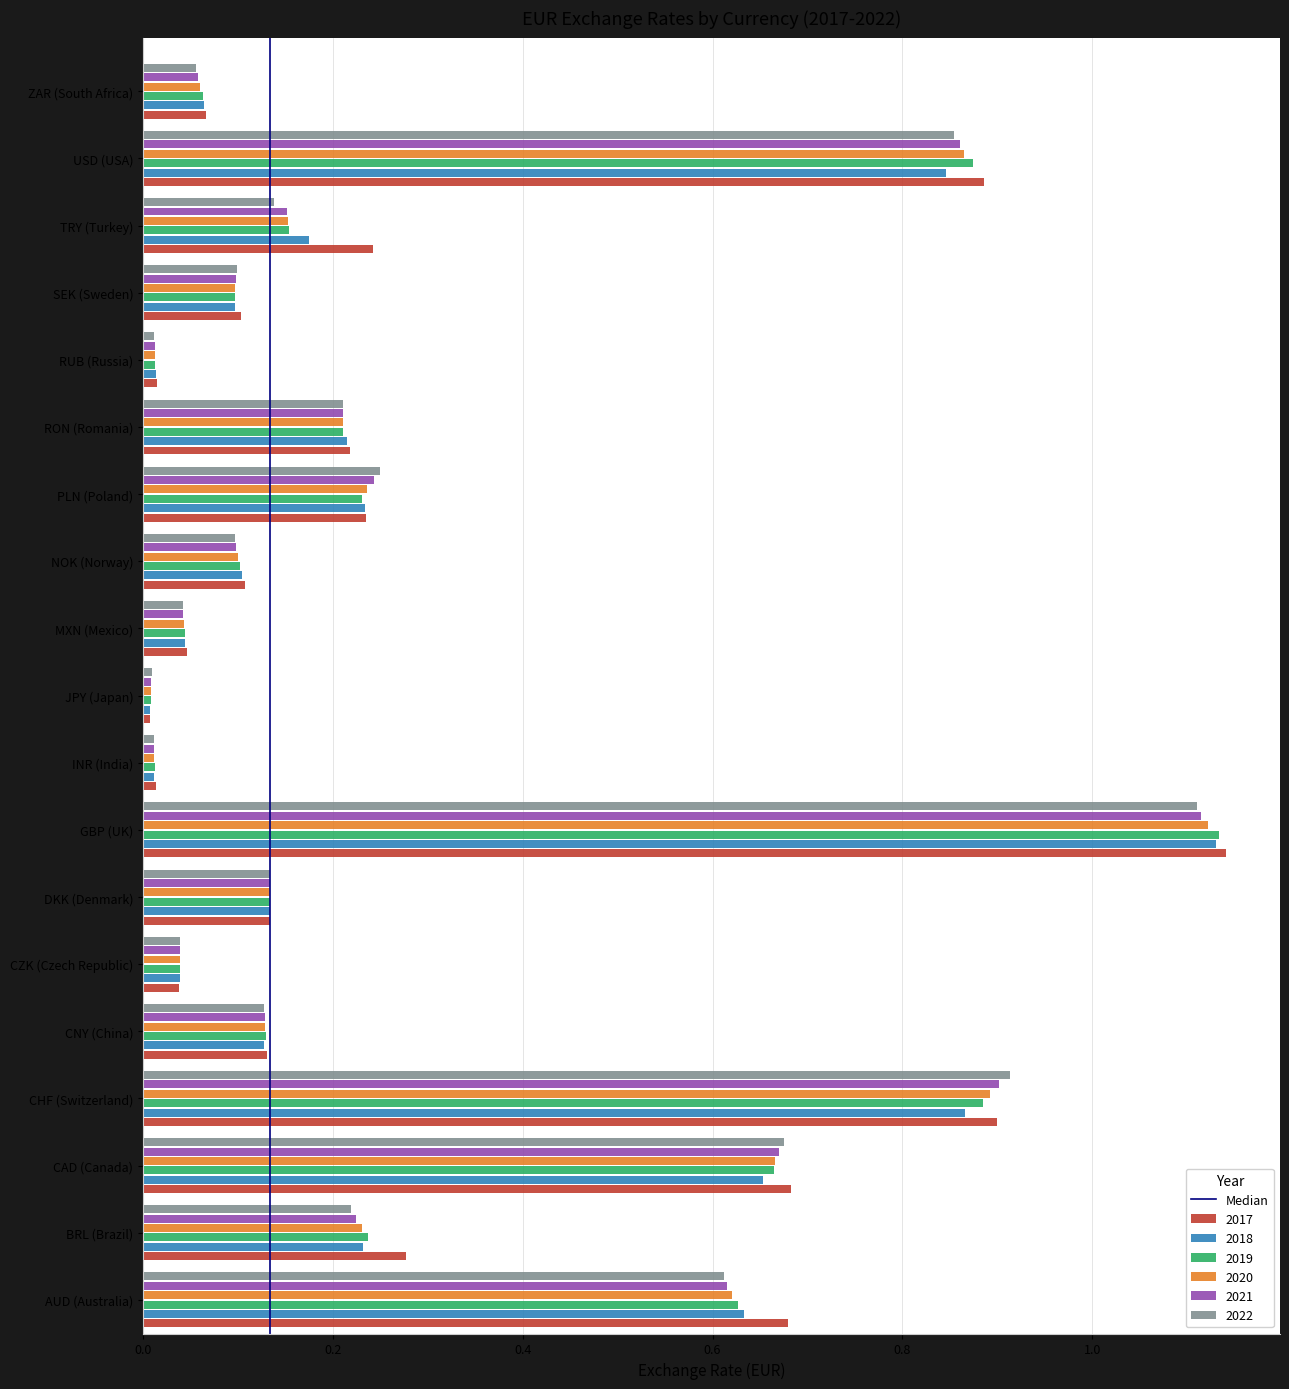

Which series changed the most between MXN (Mexico) and PLN (Poland)?

2022